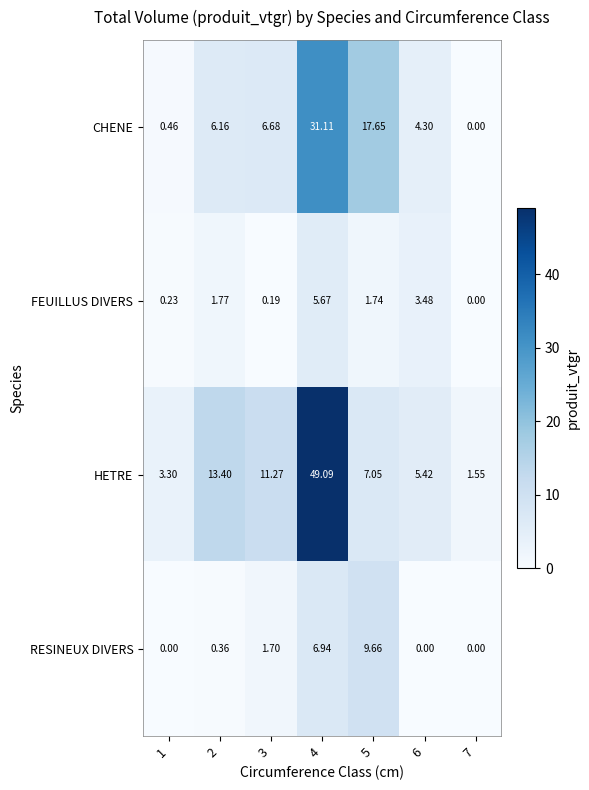

Which series has the largest total across all categories?

HETRE